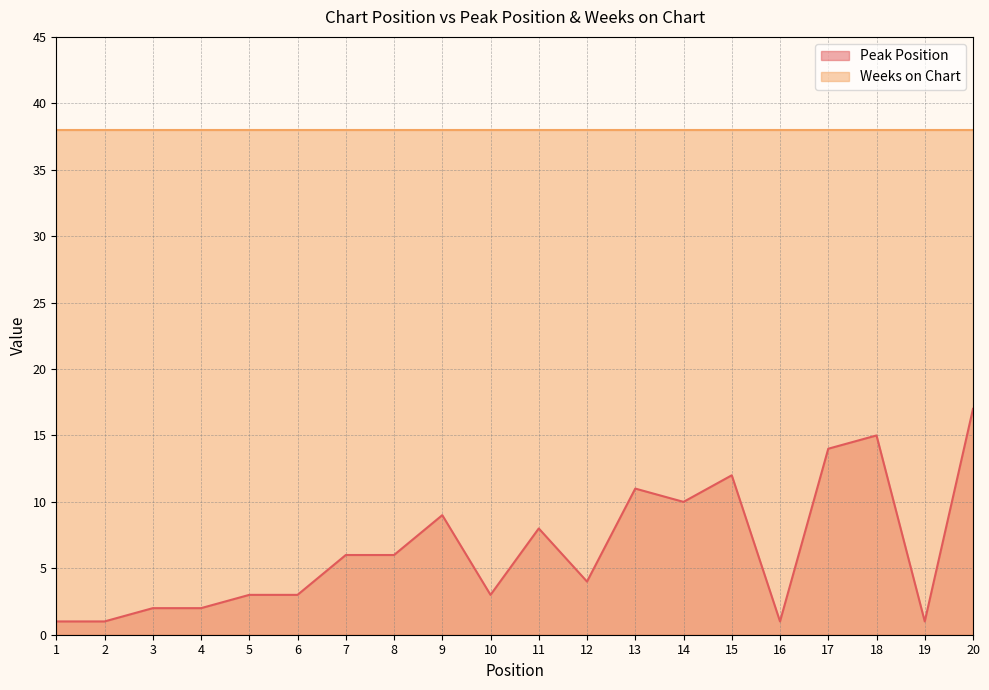

What is the smallest value displayed?

1